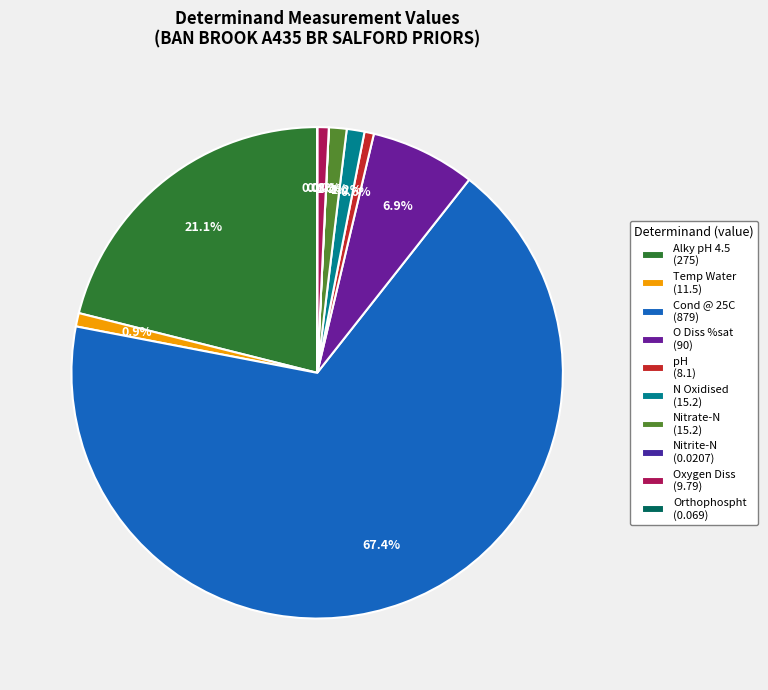

What is the largest slice in the pie chart?

Cond @ 25C